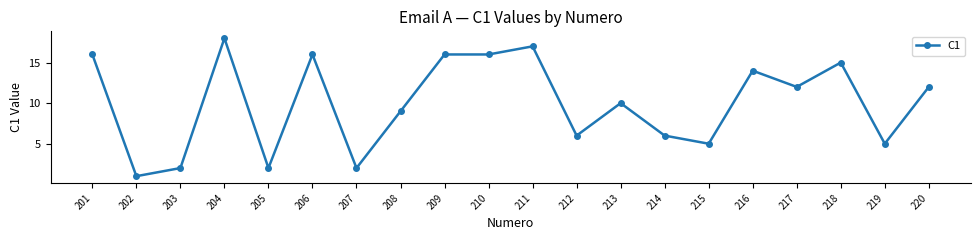

What is the average value?

10